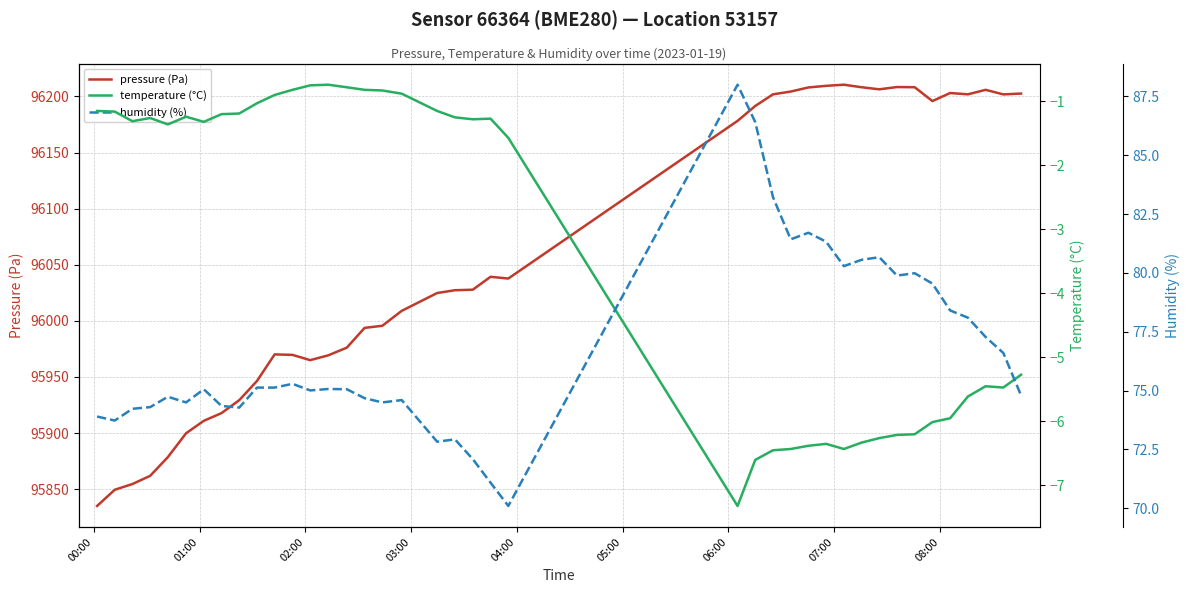

What is the maximum value for pressure (Pa)?

96210.4